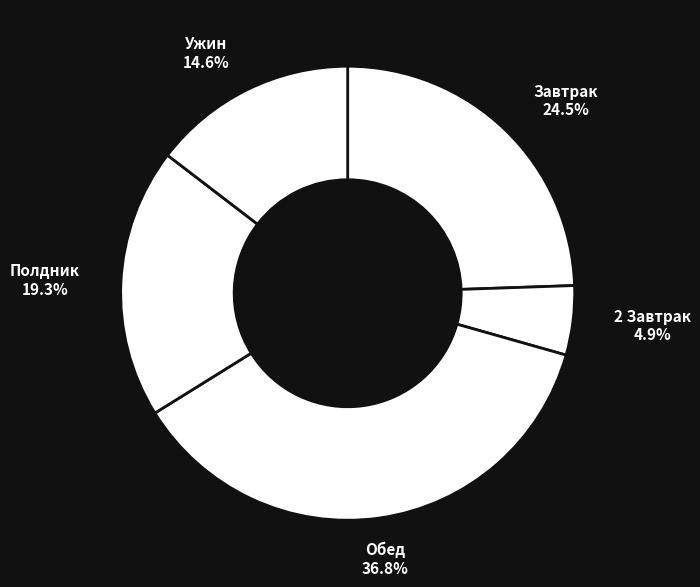

To the nearest percent, what is the difference between the Обед and Ужин slice percentages?

22%